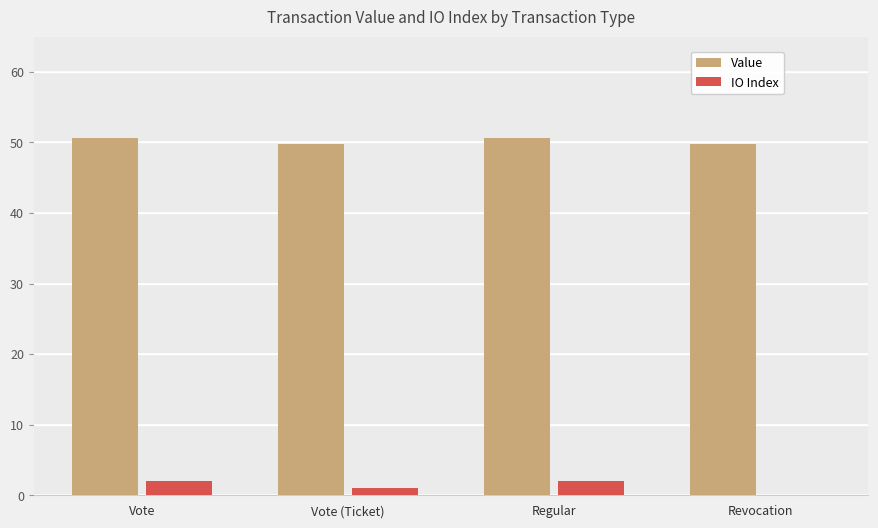

Reading left to right, list all the values displayed in this chart.

Value: Vote=50.6	Vote (Ticket)=49.8	Regular=50.6	Revocation=49.8
IO Index: Vote=2.0	Vote (Ticket)=1.0	Regular=2.0	Revocation=0.0